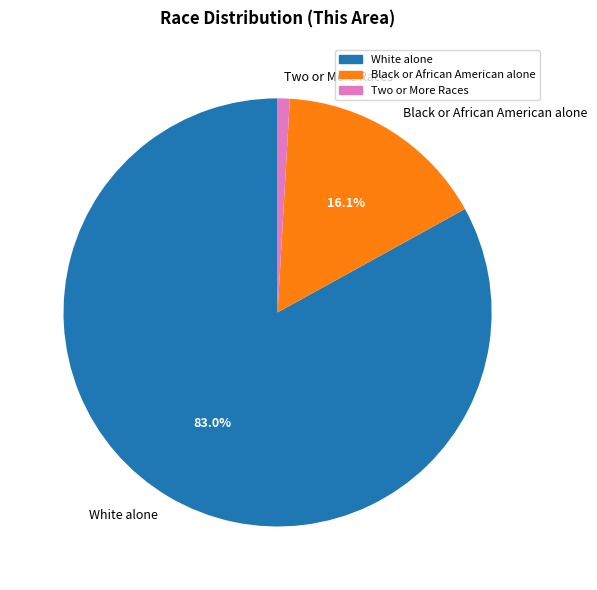

What is the smallest slice in the pie chart?

Two or More Races